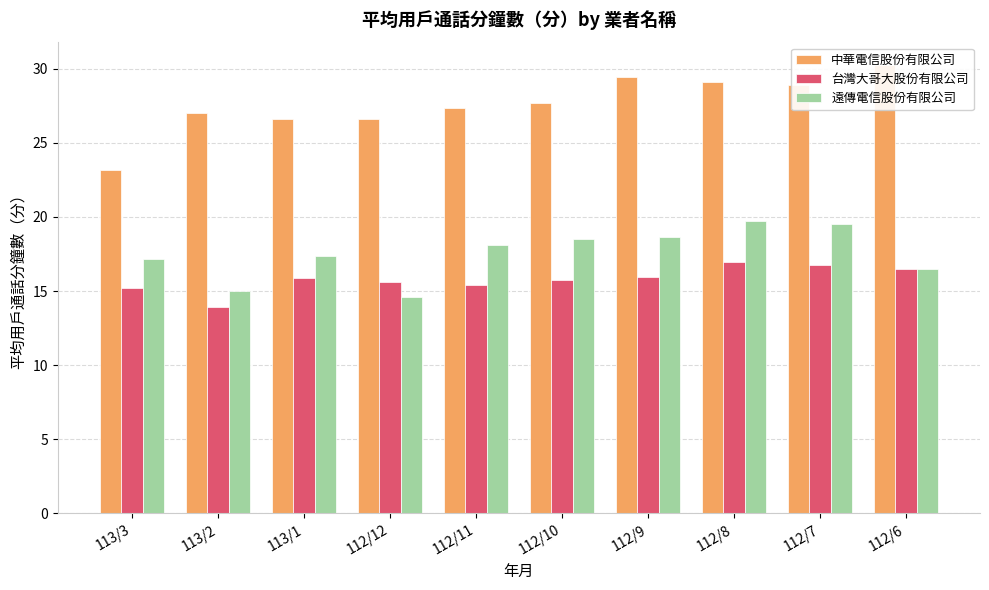

Reading left to right, extract all data points from this chart.

中華電信股份有限公司: 23.2	27.0	26.6	26.6	27.4	27.7	29.4	29.1	28.9	30.2
台灣大哥大股份有限公司: 15.2	13.9	15.9	15.6	15.4	15.8	16.0	16.9	16.7	16.5
遠傳電信股份有限公司: 17.1	15.0	17.4	14.6	18.1	18.5	18.7	19.7	19.5	16.5